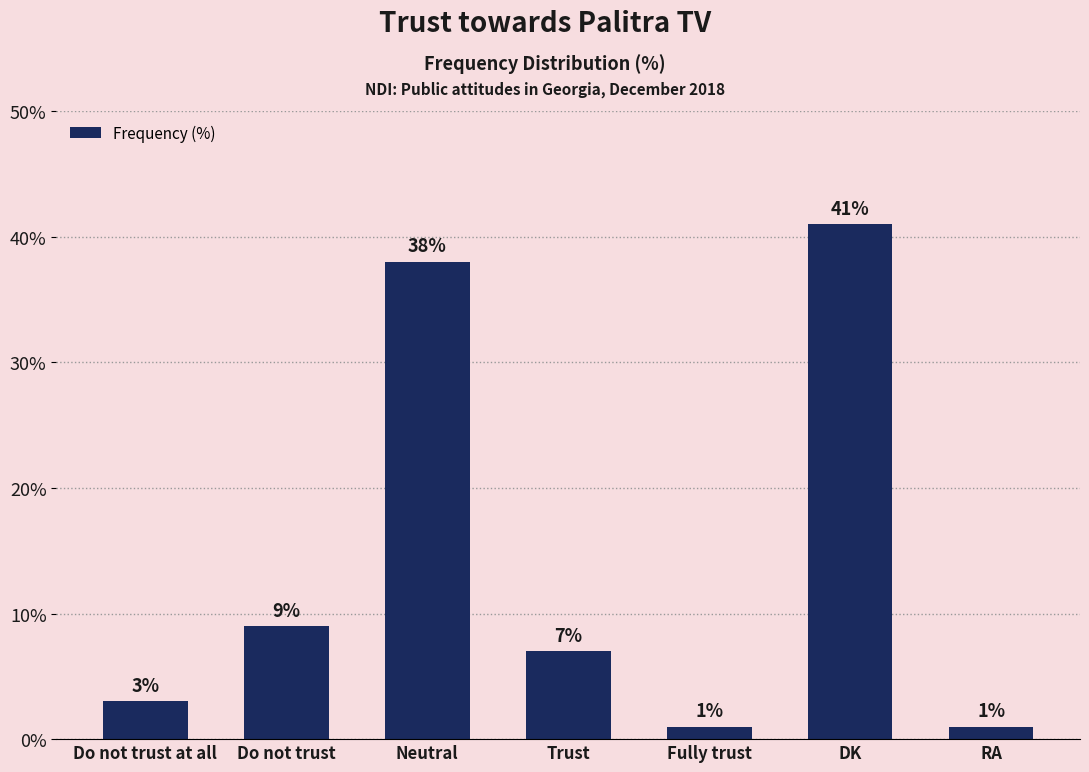

What is the greatest value displayed?

41